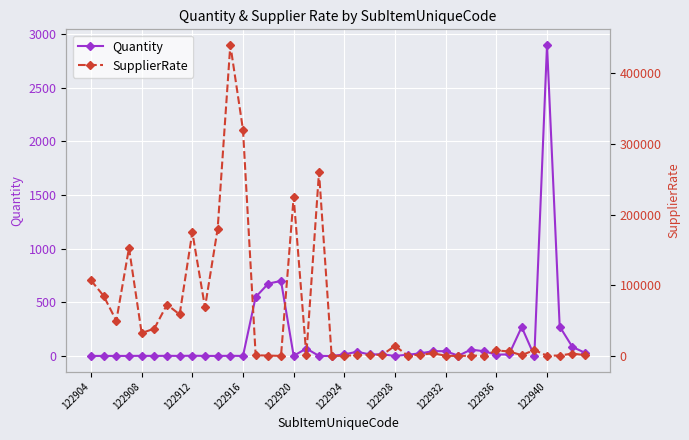

How many interior local valleys does the SupplierRate series have?

13